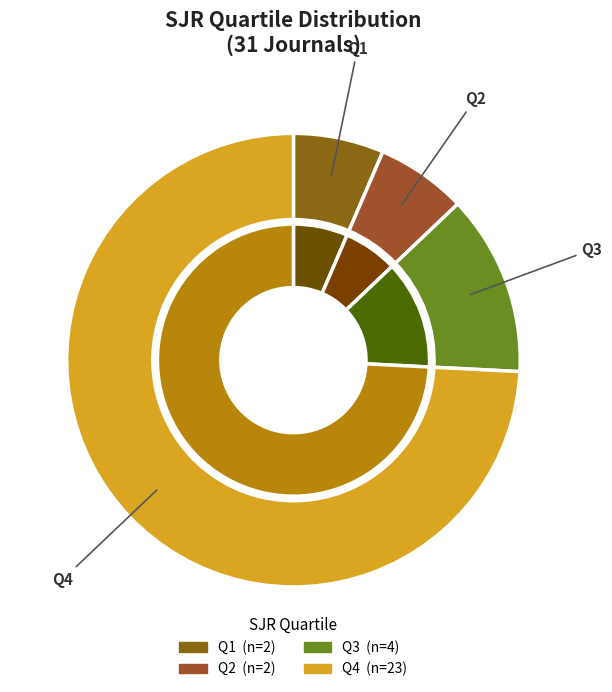

To the nearest percent, what is the average slice percentage?

25%